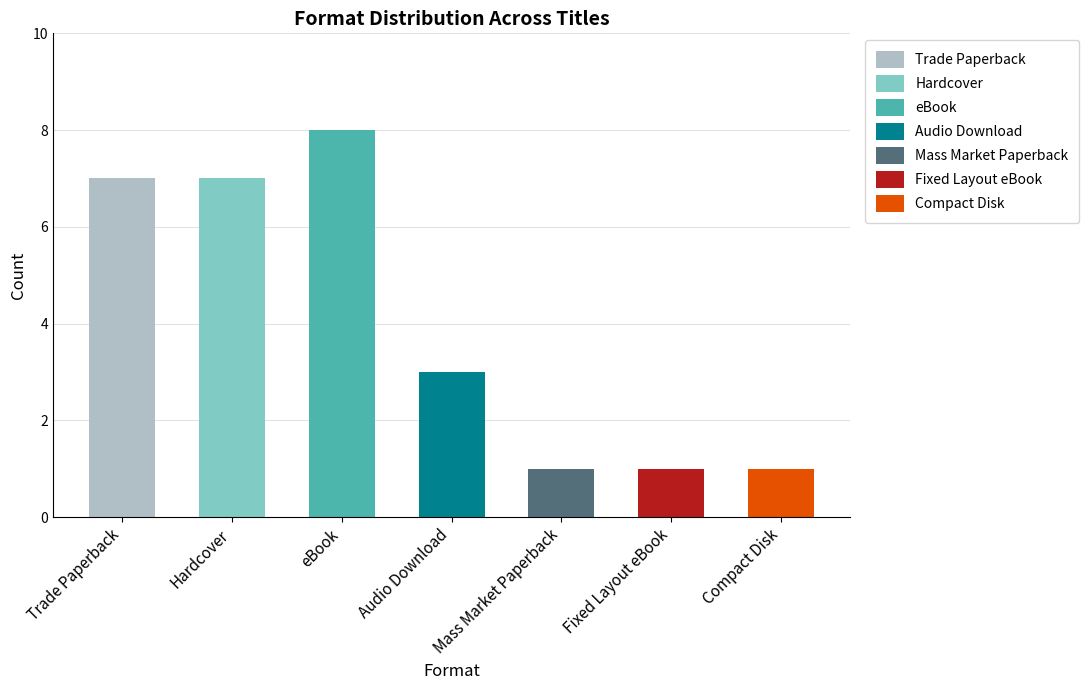

The value at Trade Paperback is 9. True or false?

False